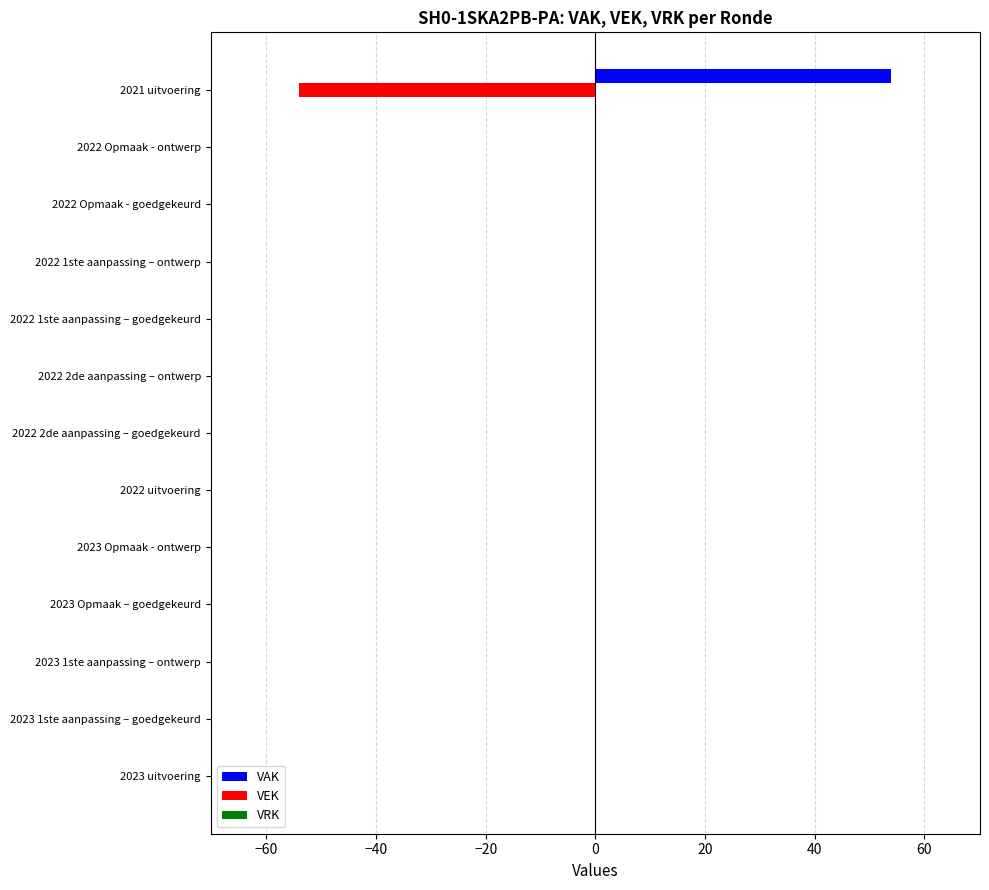

True or false: VEK has a value of 32 at 2022 uitvoering.

False